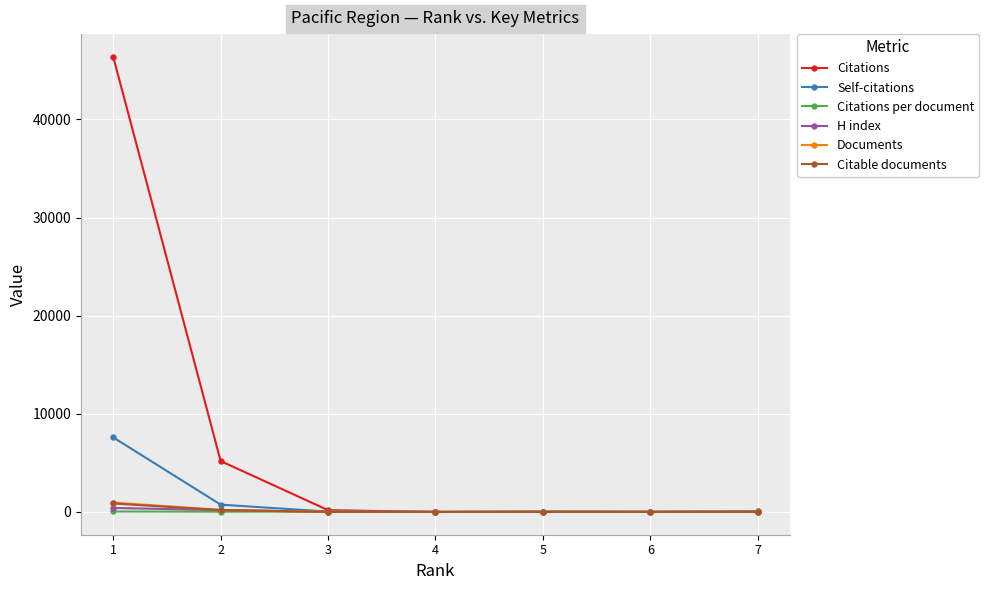

True or false: Self-citations has more than 2 interior local peaks.

False